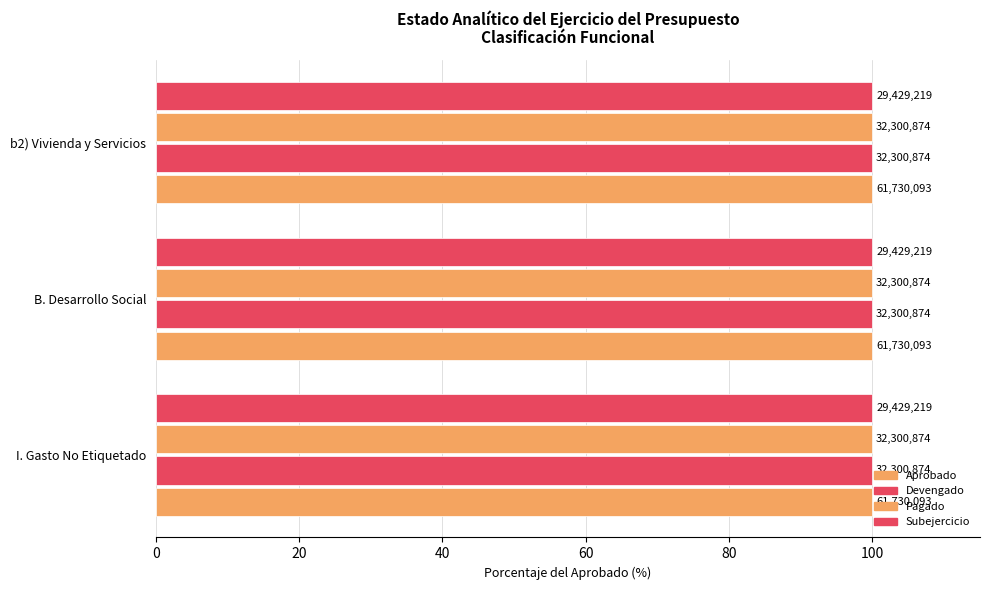

Reading left to right, transcribe all the data shown in this chart.

Aprobado: 61730093	61730093	61730093
Devengado: 32300874	32300874	32300874
Pagado: 32300874	32300874	32300874
Subejercicio: 29429219	29429219	29429219